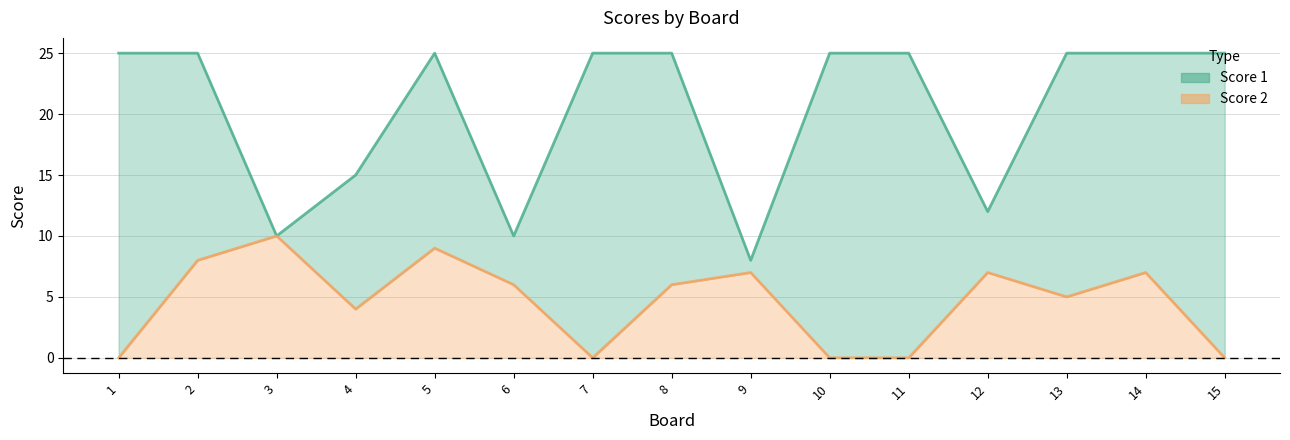

Is it true that Score 1 equals 25 at 13?

True